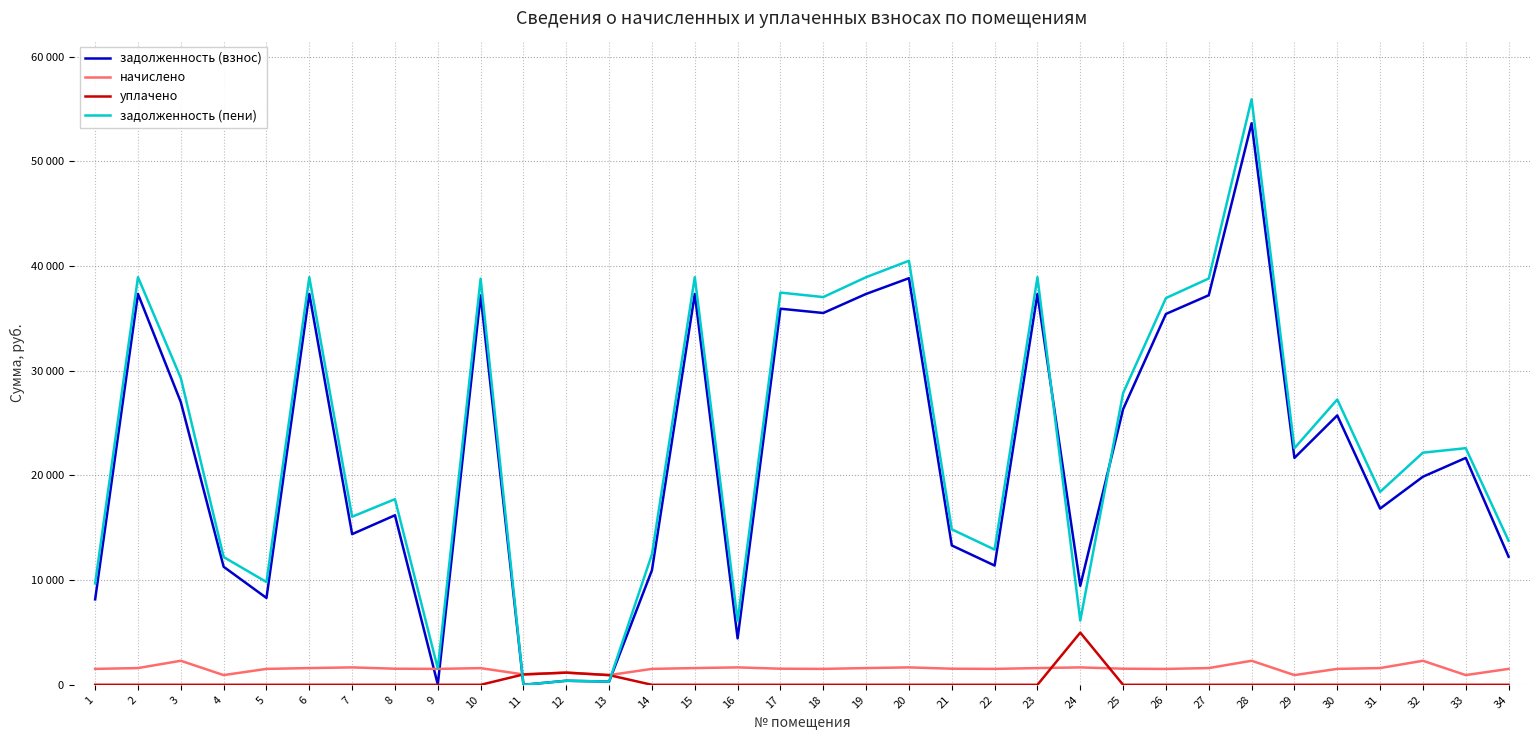

What are all the series names shown in the legend?

задолженность (взнос), начислено, уплачено, задолженность (пени)